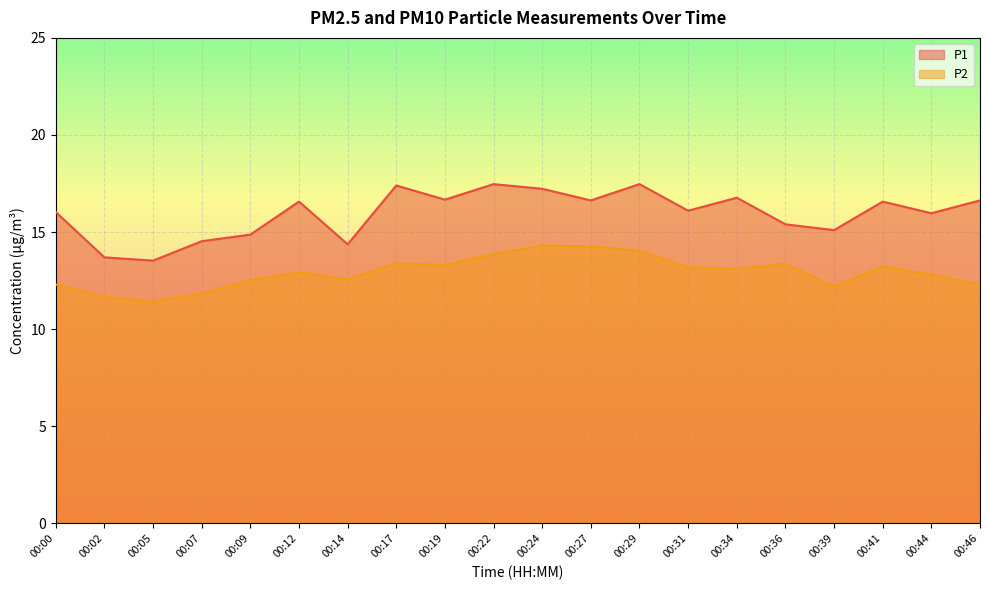

Reading left to right, what are all the values shown in this chart?

P1: 16.0	13.7	13.5	14.5	14.9	16.6	14.4	17.4	16.7	17.5	17.2	16.6	17.5	16.1	16.8	15.4	15.1	16.6	16.0	16.6
P2: 12.3	11.7	11.4	11.8	12.5	12.9	12.6	13.4	13.3	13.9	14.3	14.3	14.0	13.2	13.1	13.4	12.2	13.2	12.8	12.3